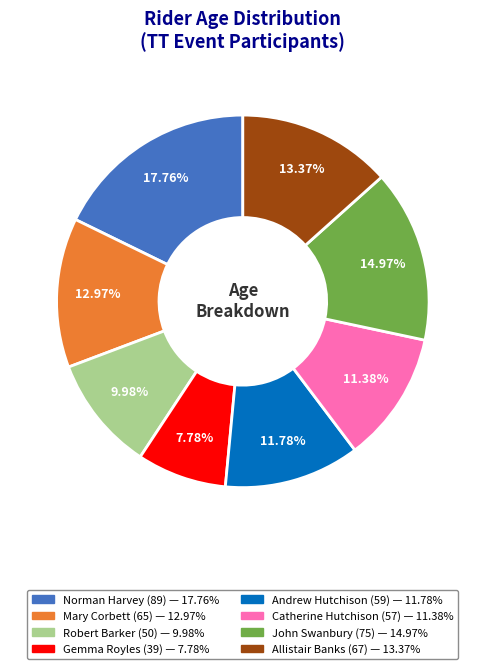

Which slice is the smallest?

Gemma Royles (39)